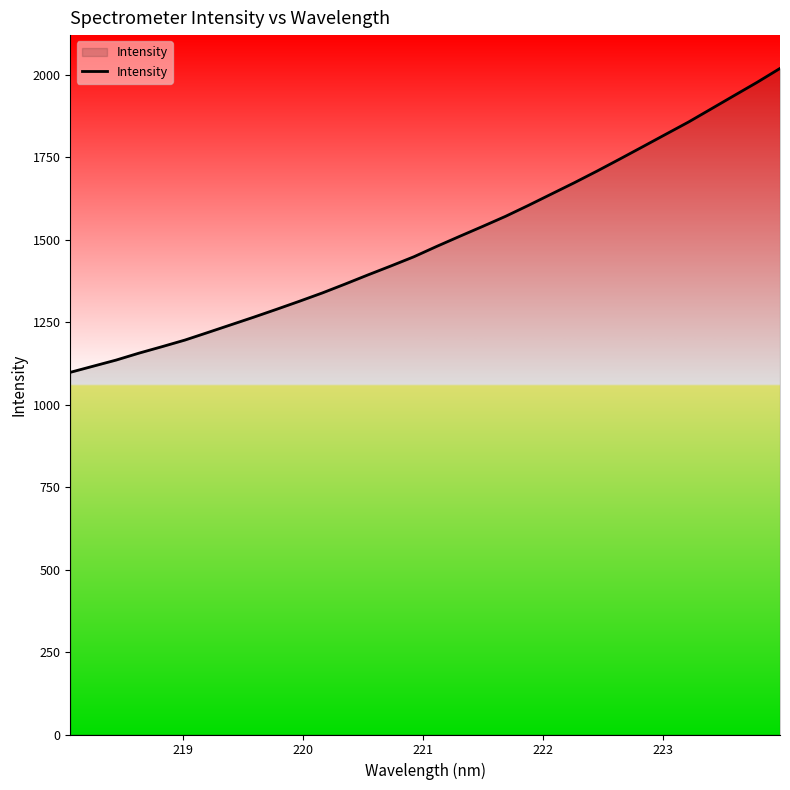

What is the greatest value displayed?

2019.7